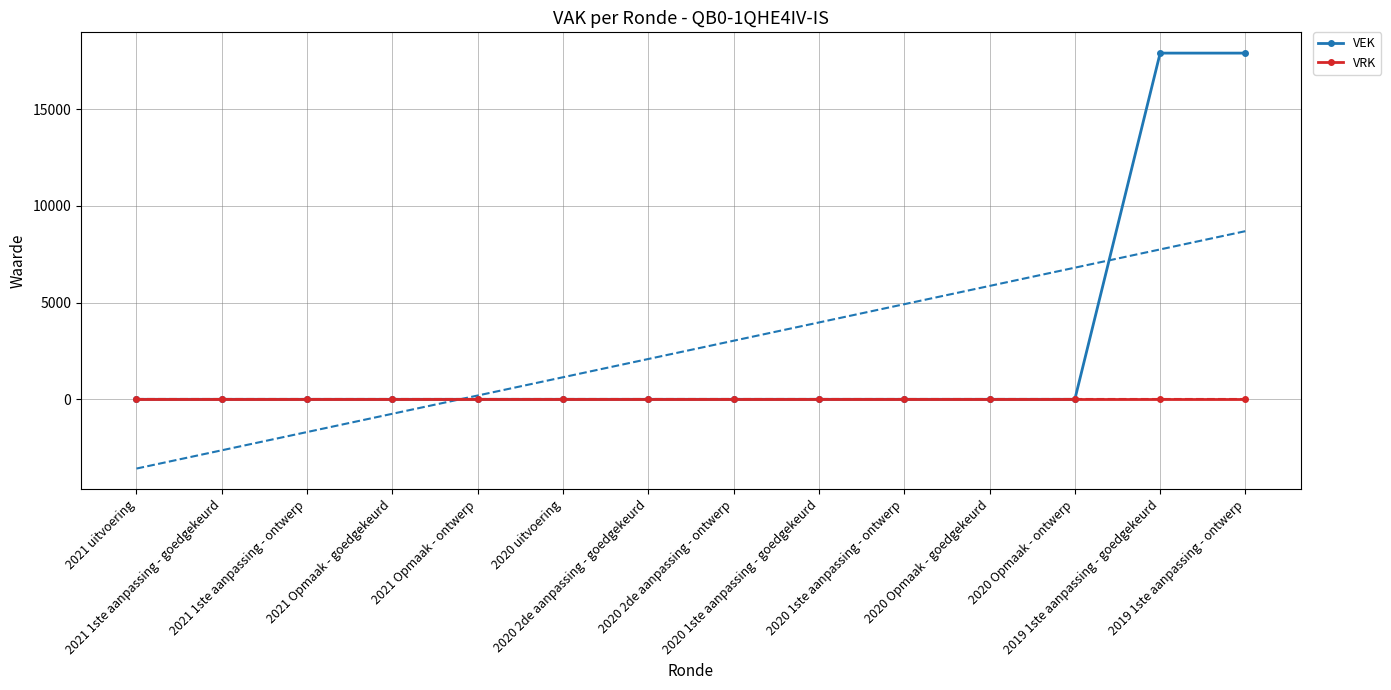

At which label does VRK reach its minimum?

2021 uitvoering